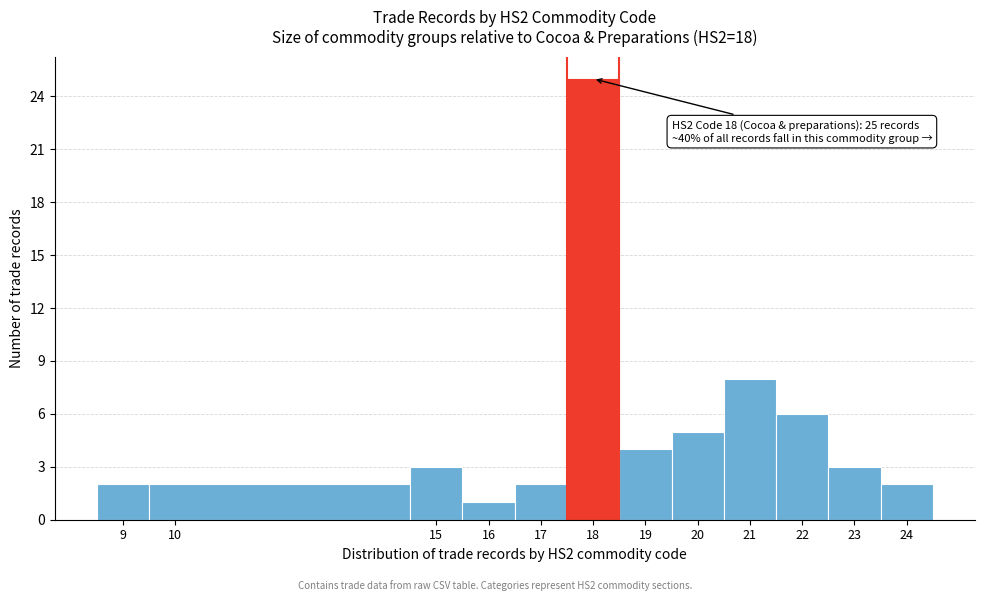

Over which range of the x-axis is the bar tallest?

17.5 to 18.5